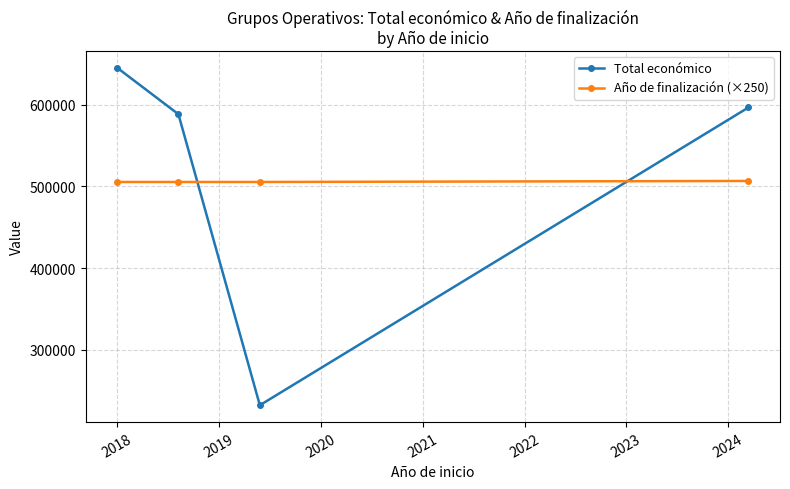

How many times do Total económico and Año de finalización (×250) cross each other?

2